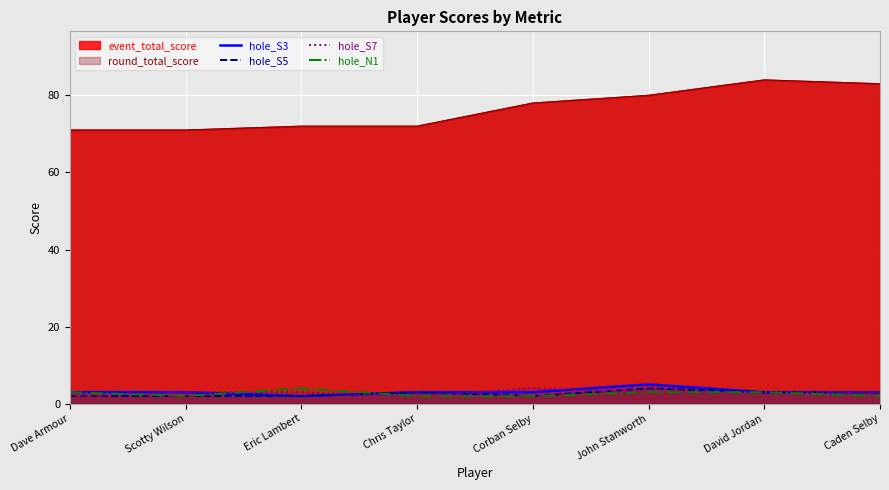

Where is hole_N1 nearest to the value 3?

Dave Armour